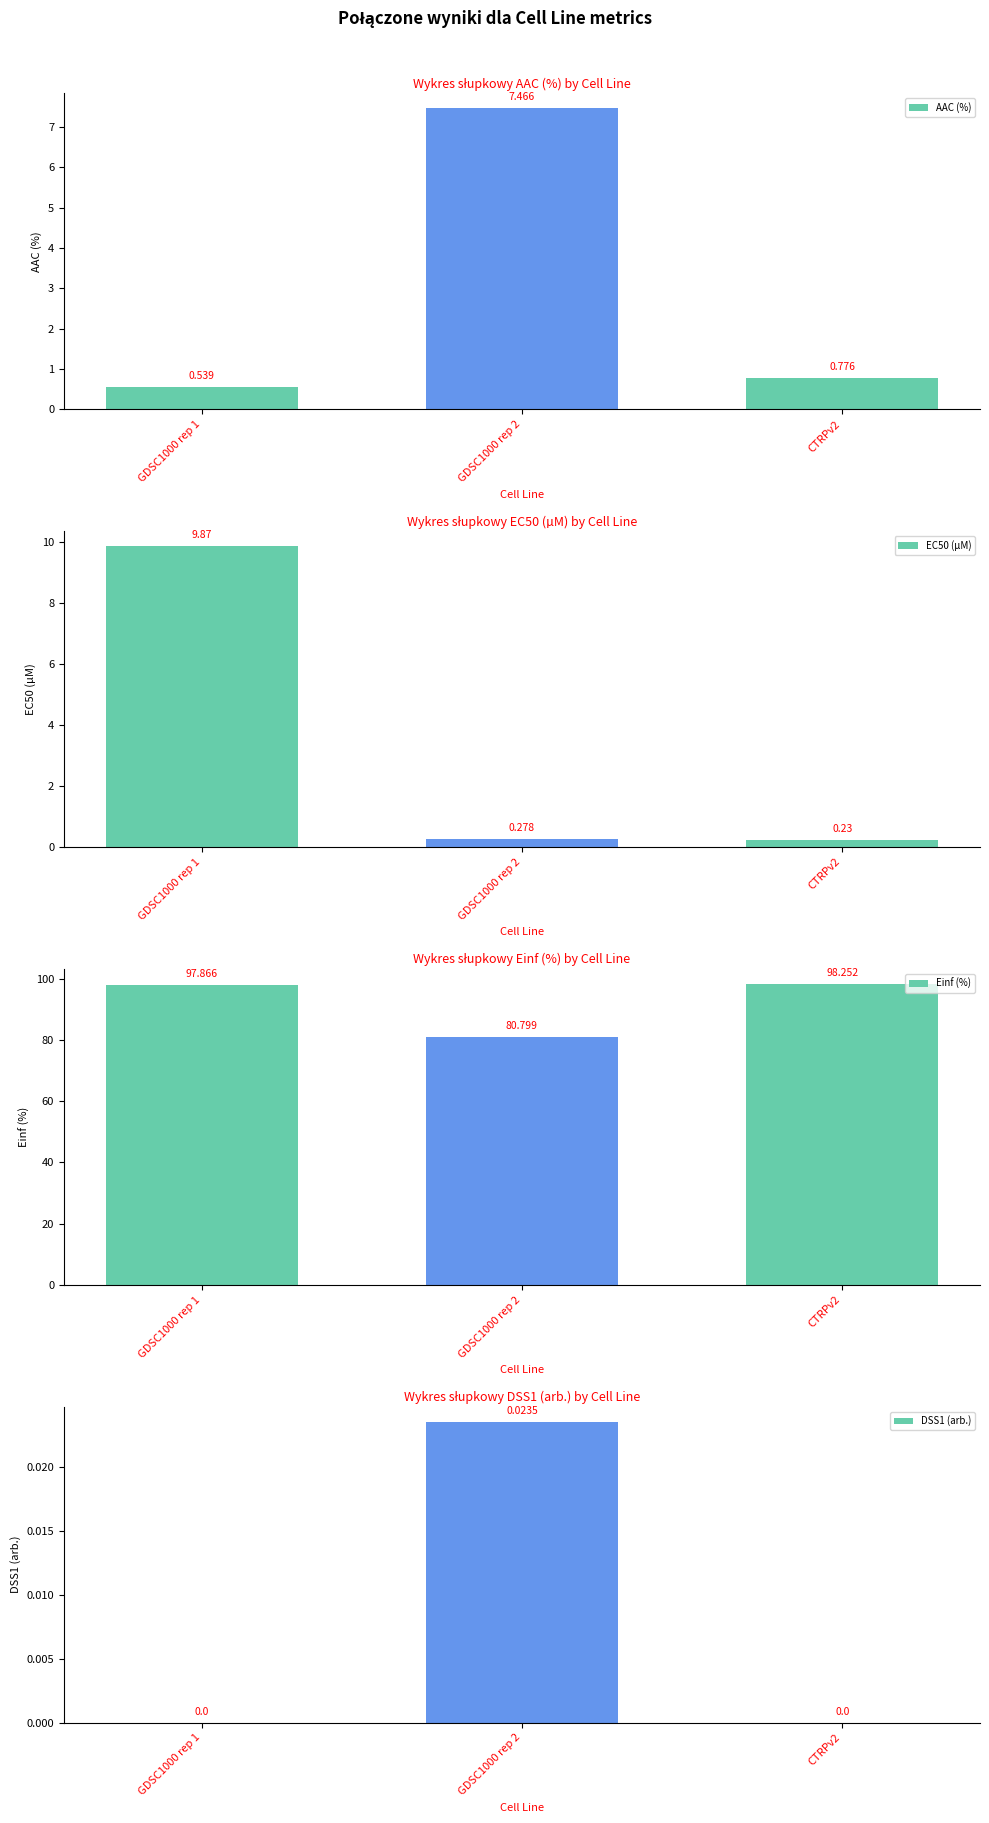

The value of Wykres słupkowy DSS1 (arb.) by Cell Line at CTRPv2 is 0.0. True or false?

False